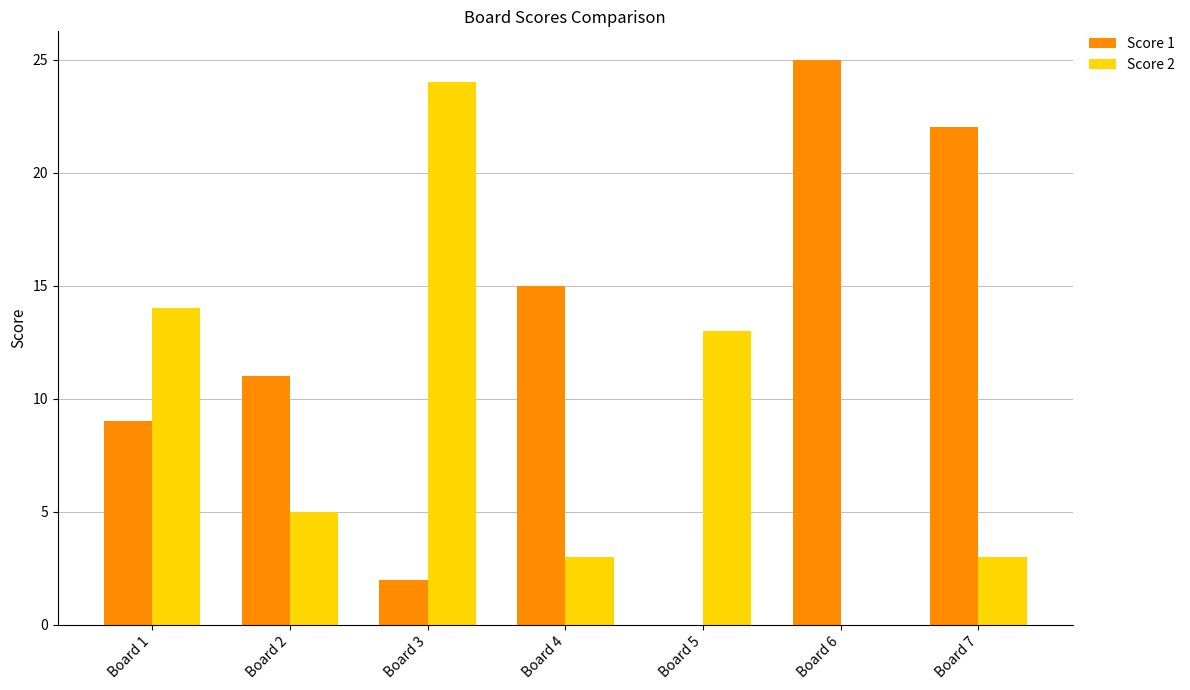

Is the value of Score 2 at Board 5 greater than the value of Score 1 at Board 5?

Yes